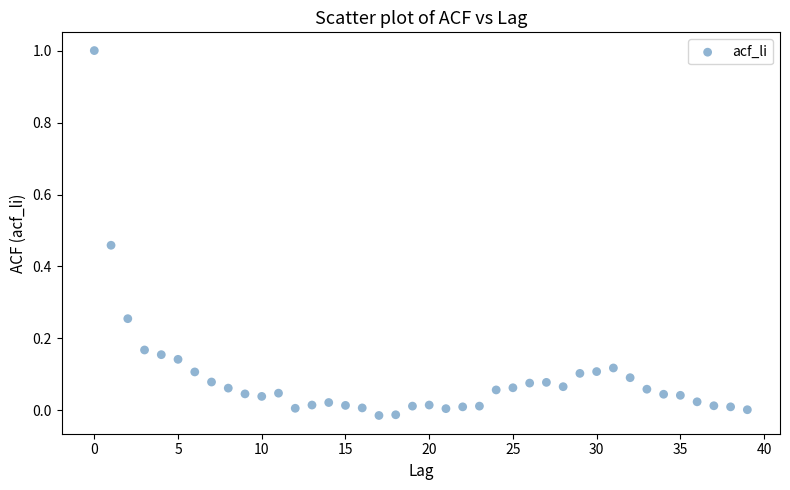

What is the range of Y values (max minus min)?

1.0